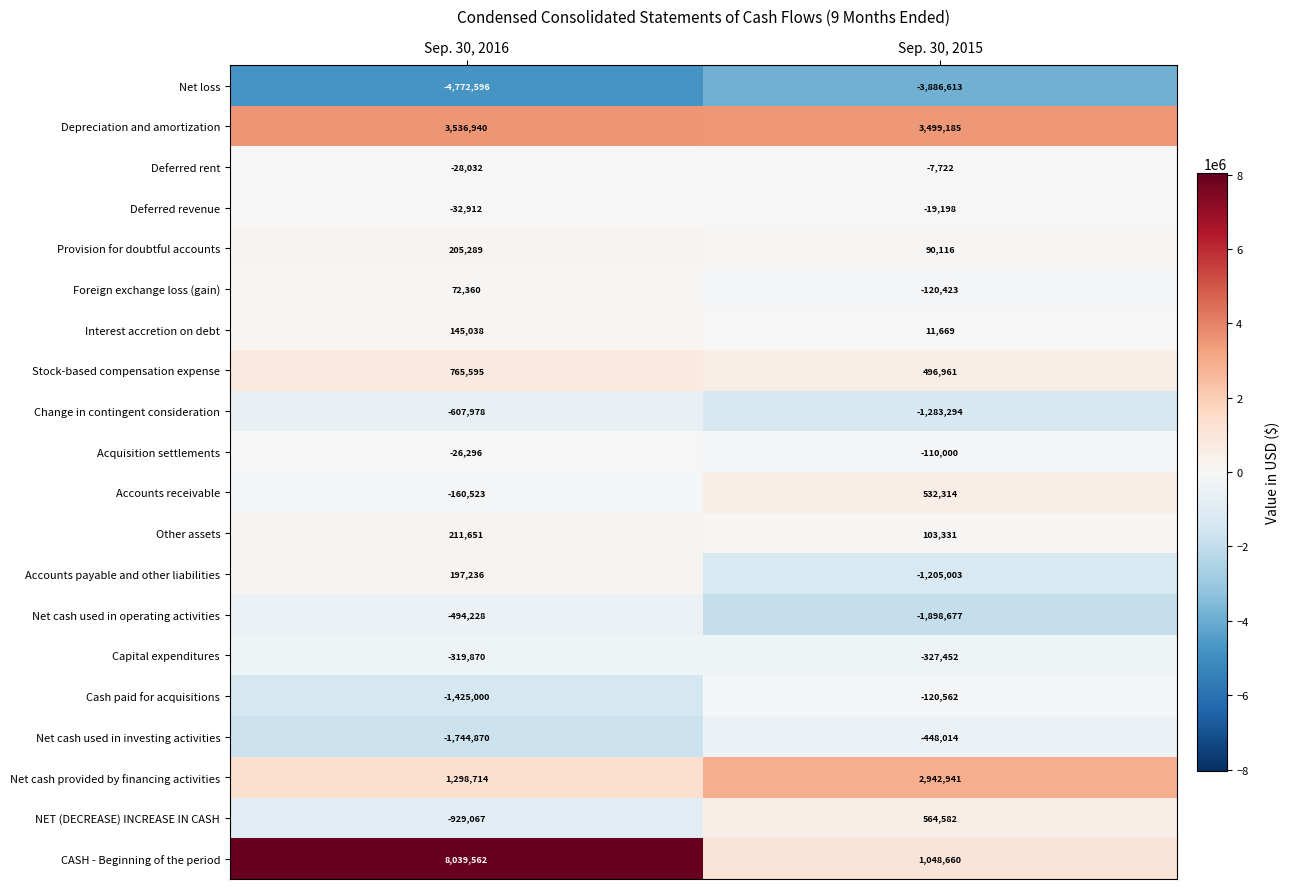

List the series in order of their peak value, highest first.

CASH - Beginning of the period, Depreciation and amortization, Net cash provided by financing activities, Stock-based compensation expense, NET (DECREASE) INCREASE IN CASH, Accounts receivable, Other assets, Provision for doubtful accounts, Accounts payable and other liabilities, Interest accretion on debt, Foreign exchange loss (gain), Deferred rent, Deferred revenue, Acquisition settlements, Cash paid for acquisitions, Capital expenditures, Net cash used in investing activities, Net cash used in operating activities, Change in contingent consideration, Net loss